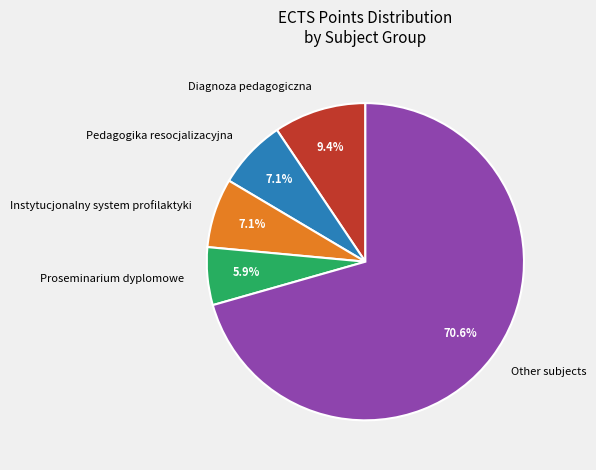

Count the number of slices in the pie.

5